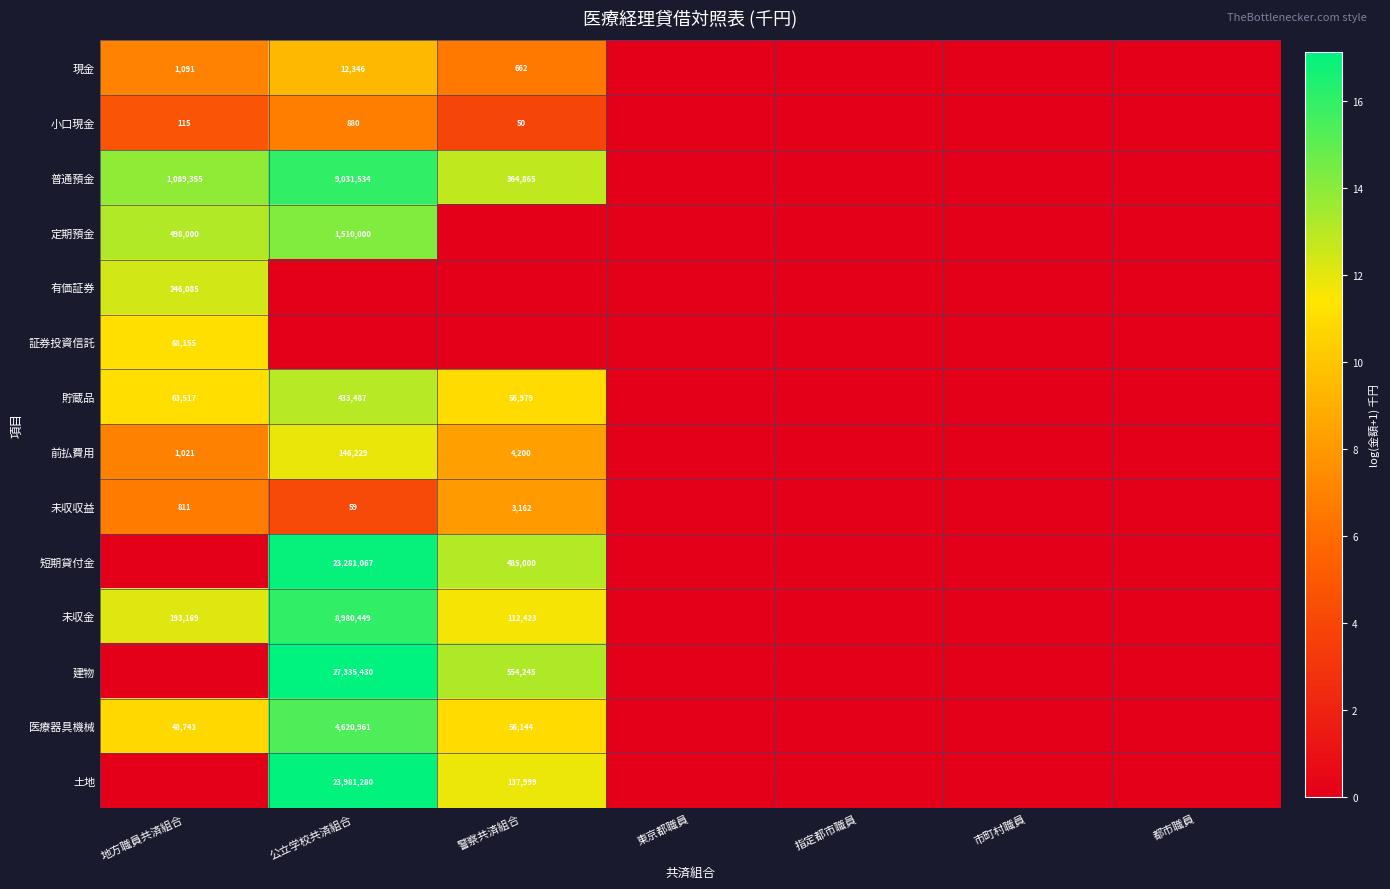

The 医療器具機械 series shows 56144 at 警察共済組合. True or false?

True